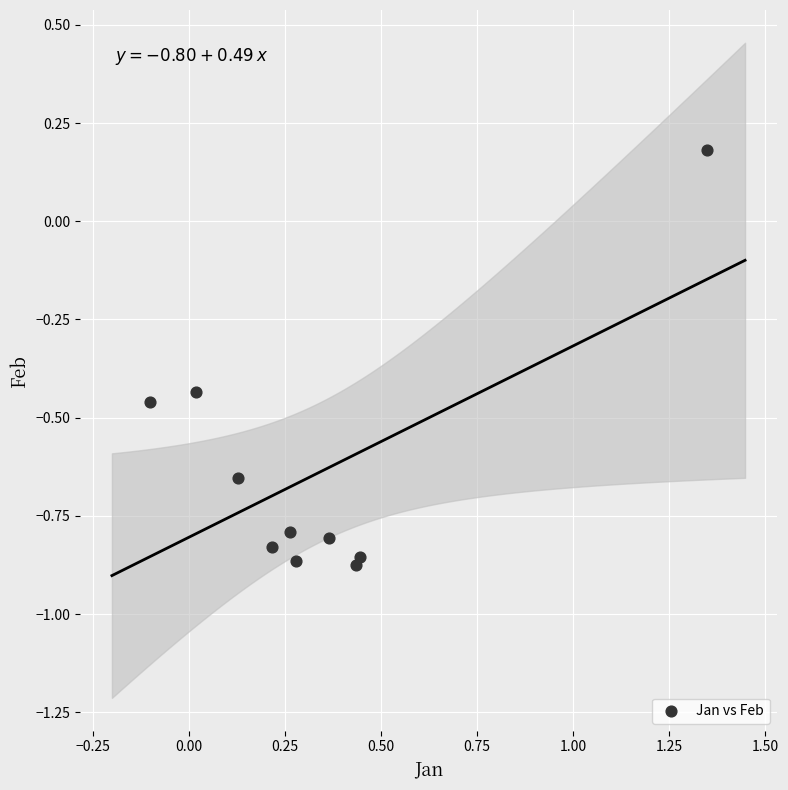

What is the average Y value?

-0.6